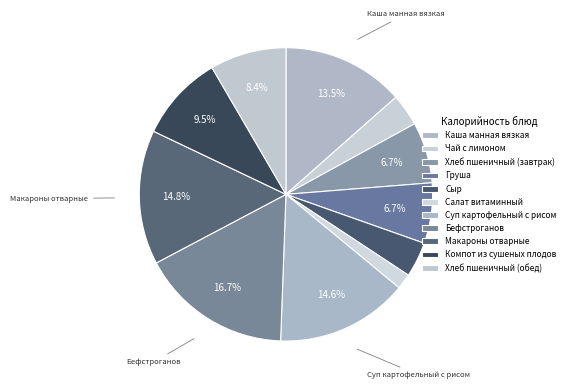

What percentage is NOT represented by Компот из сушеных плодов?

90.5%